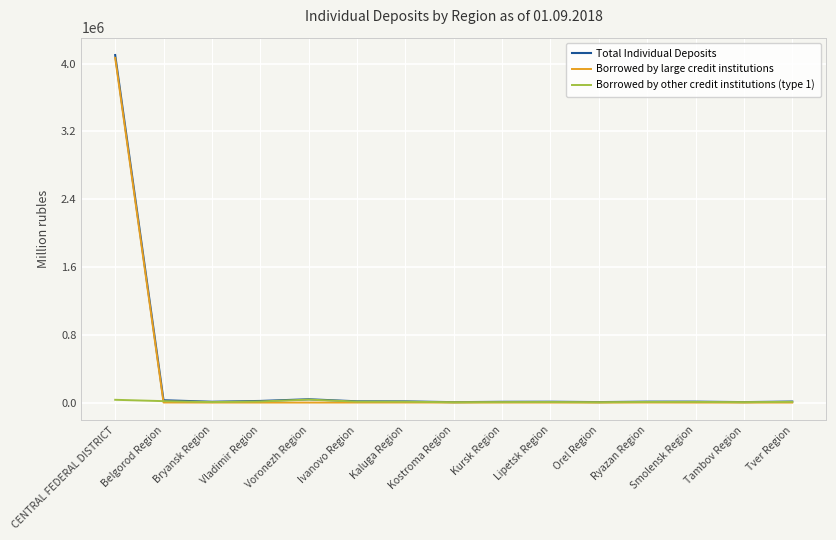

Which series has the widest spread of values?

Total Individual Deposits